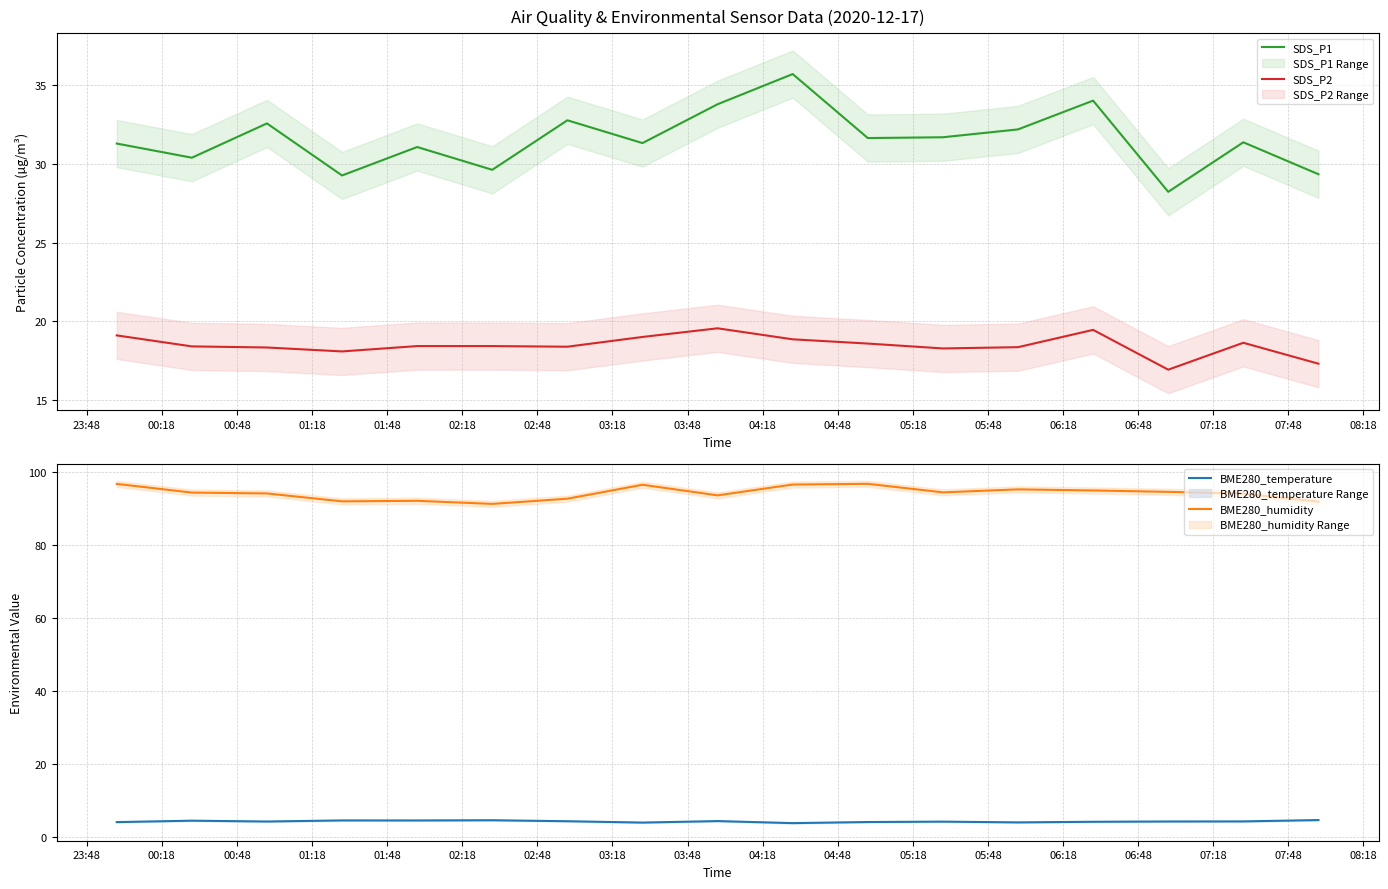

At how many categories does at least one series exceed 60?

17